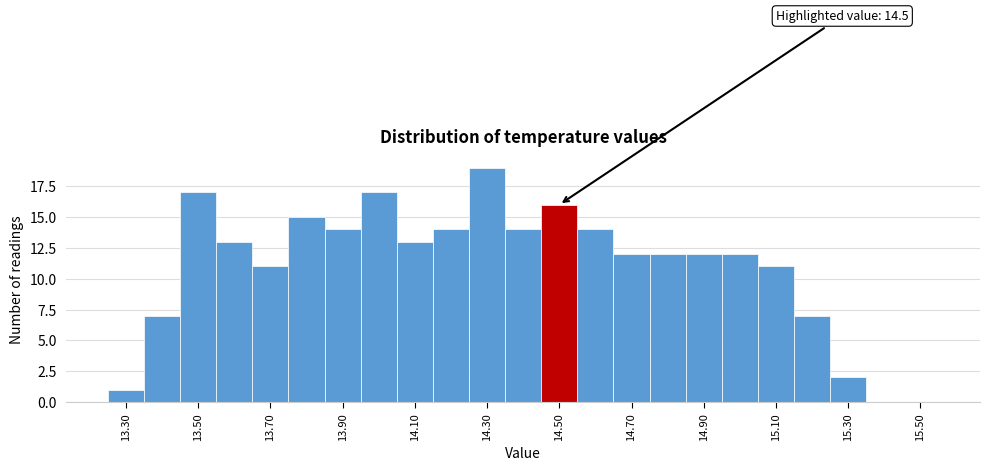

Which range on the x-axis has the tallest bar?

14.25 to 14.35